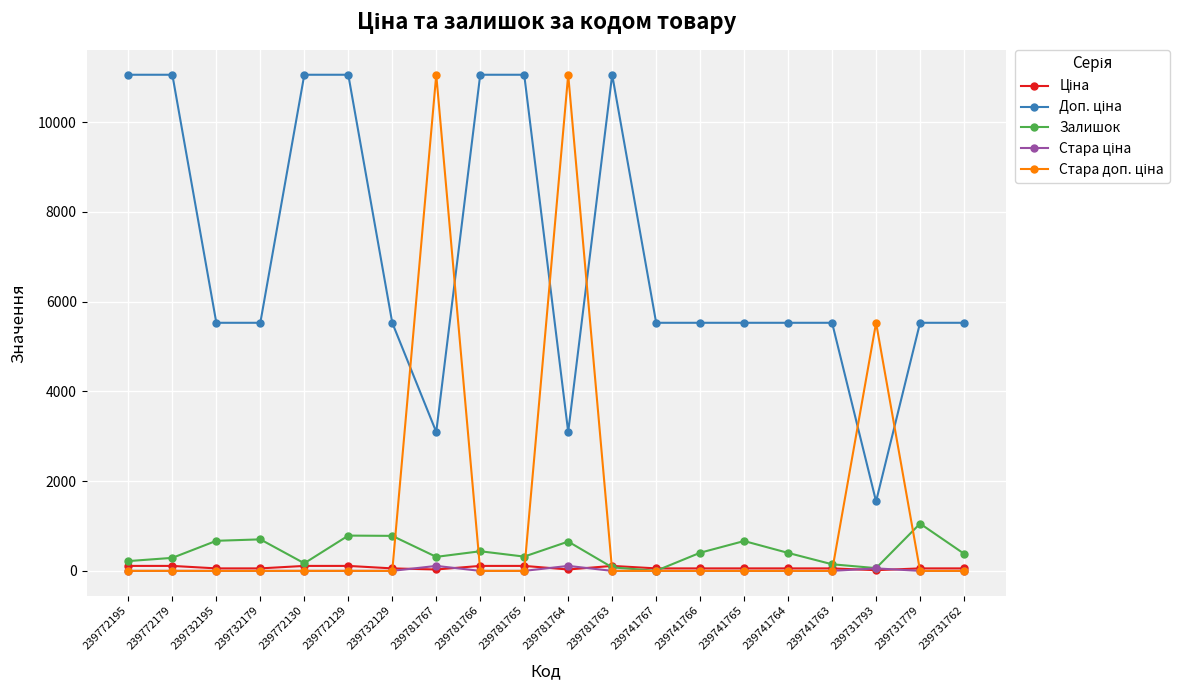

What is the value of the Залишок point at the 15th from the left?

665.0